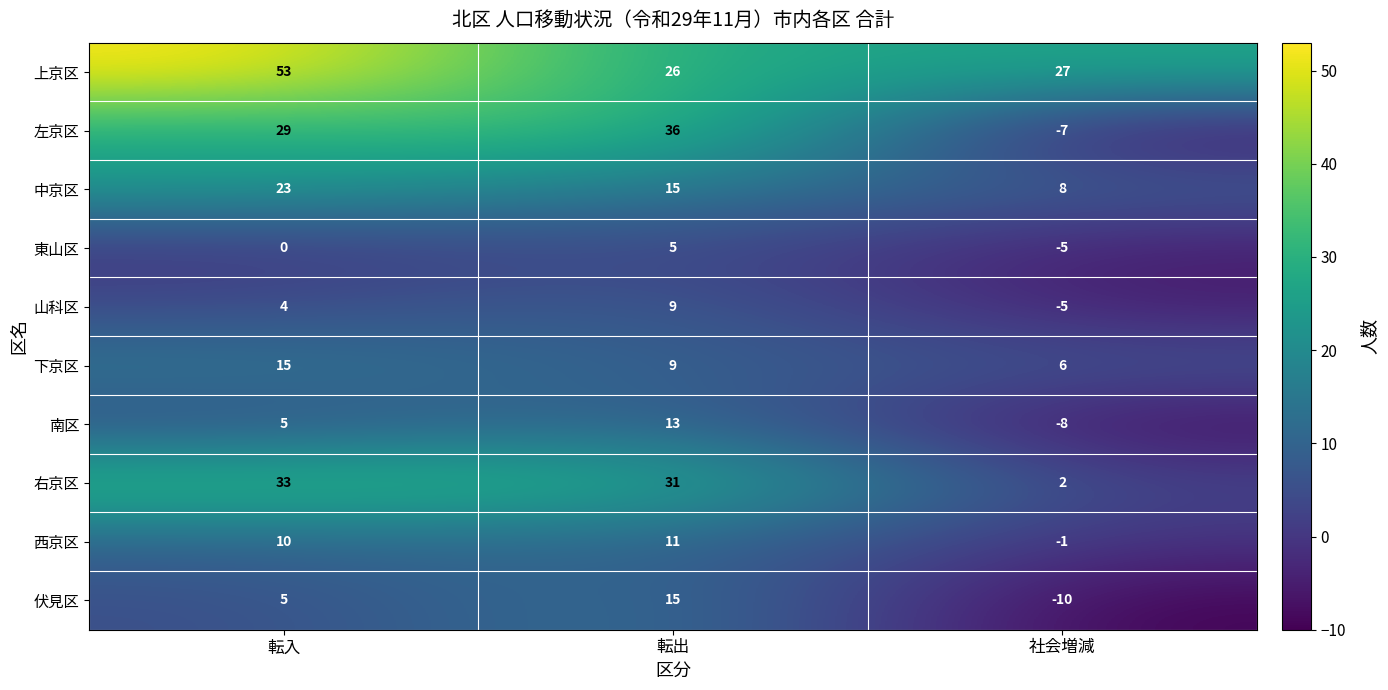

What is the spread (max minus min) of values at 転出?

31